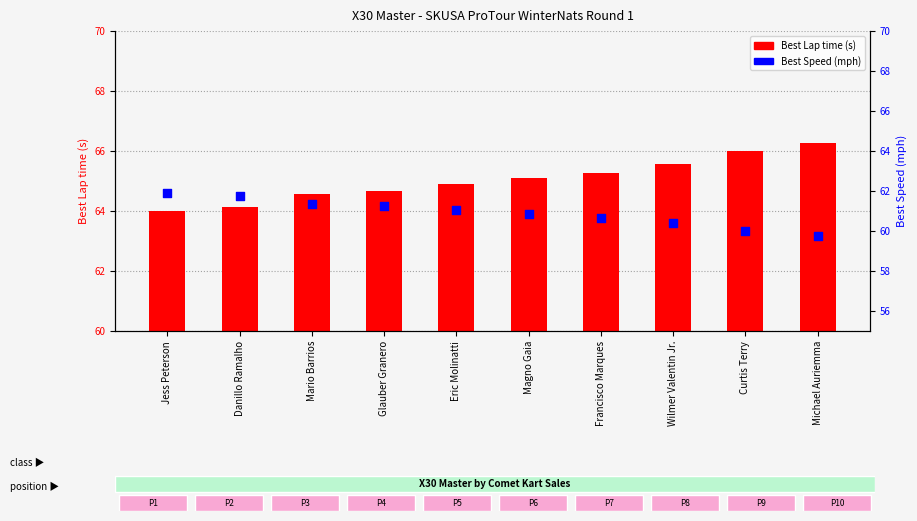

Is the value of Best Speed (mph) at Francisco Marques greater than the value of Best Lap time (s) at Jess Peterson?

No